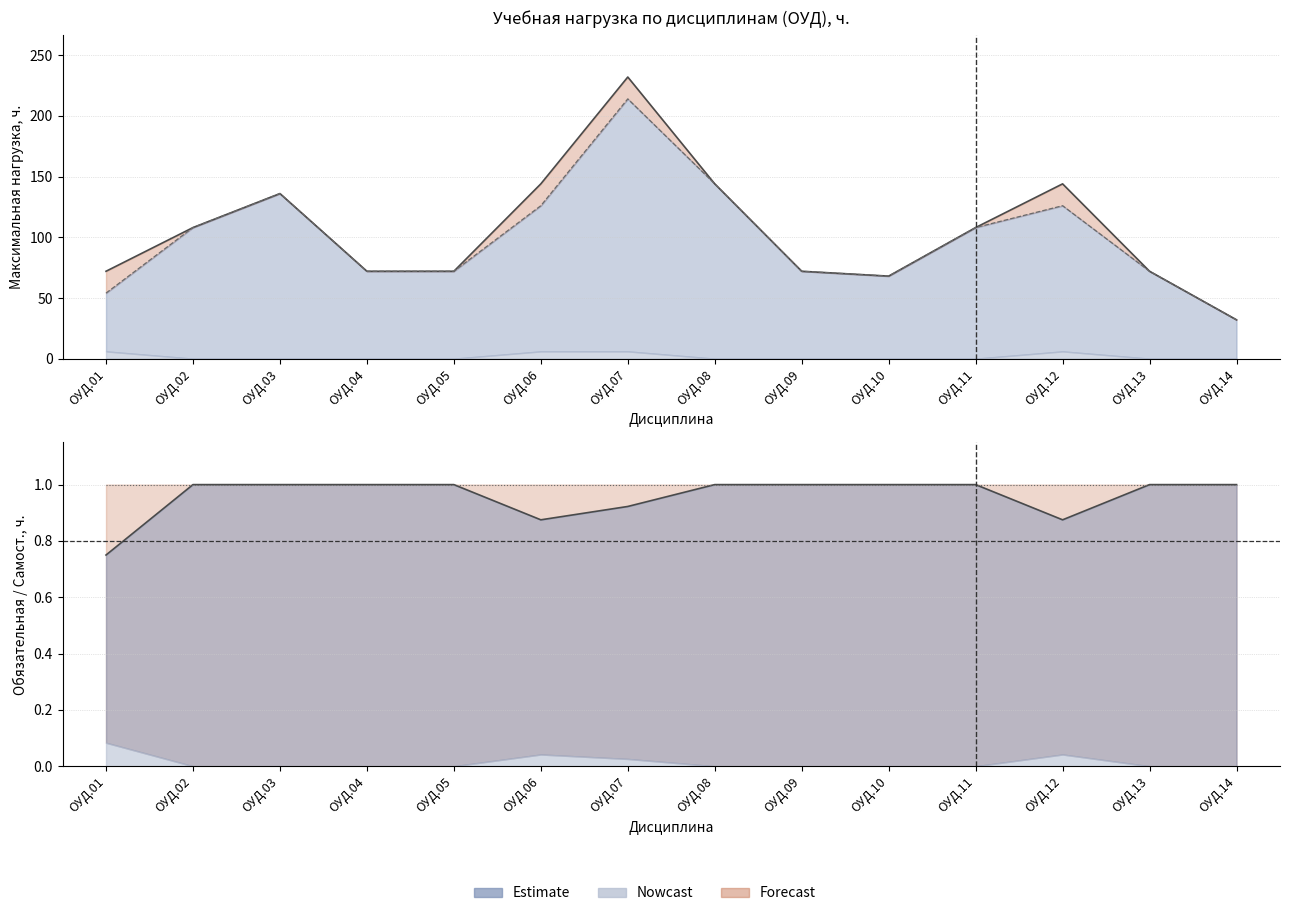

What is the average value of the Максимальная series?

105